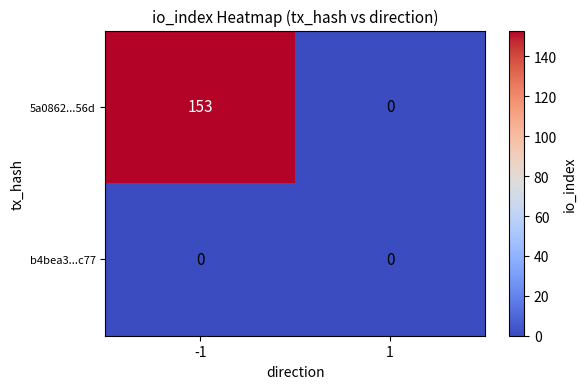

Rank the series by their maximum value, from lowest to highest.

b4bea3...c77, 5a0862...56d